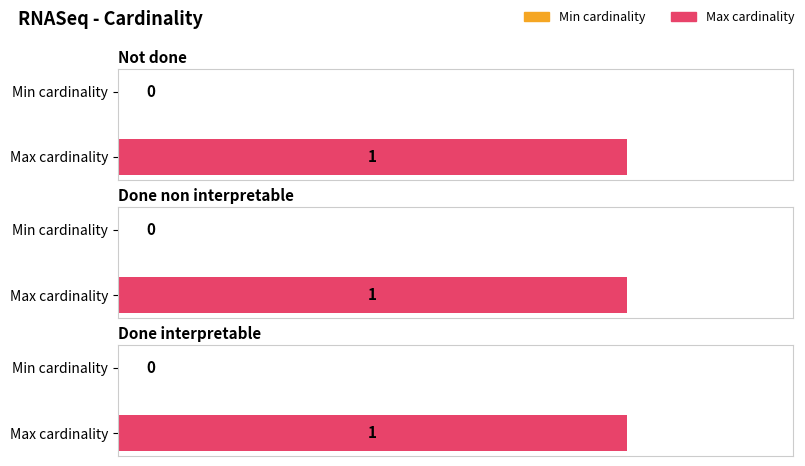

What is the sum of all Max cardinality values?

3